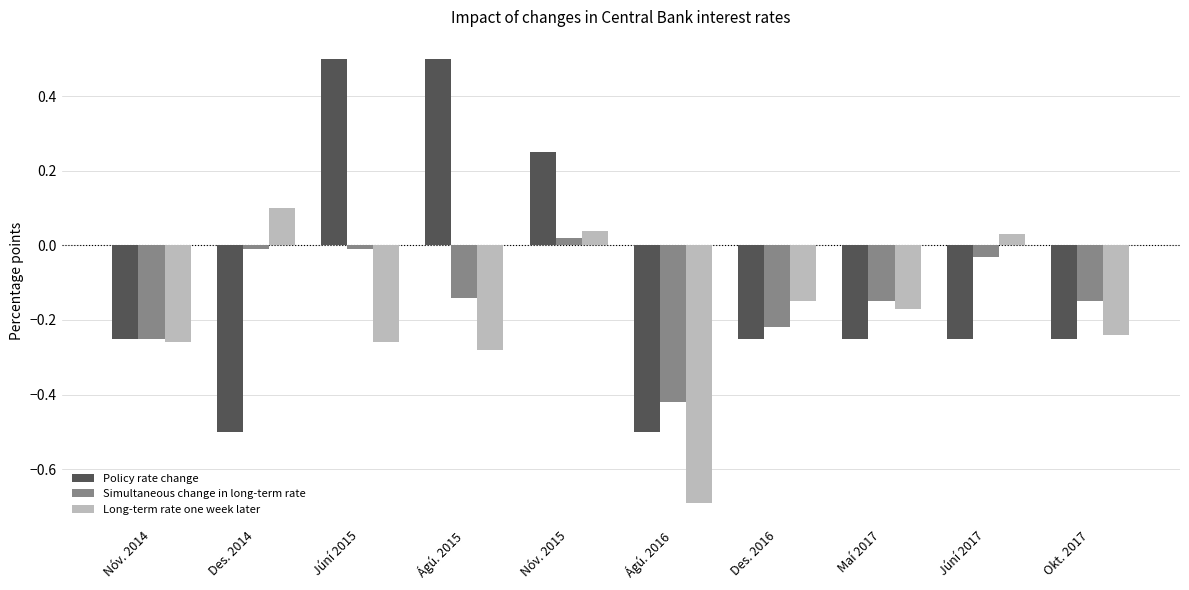

How many values in the Policy rate change series are below 0?

7